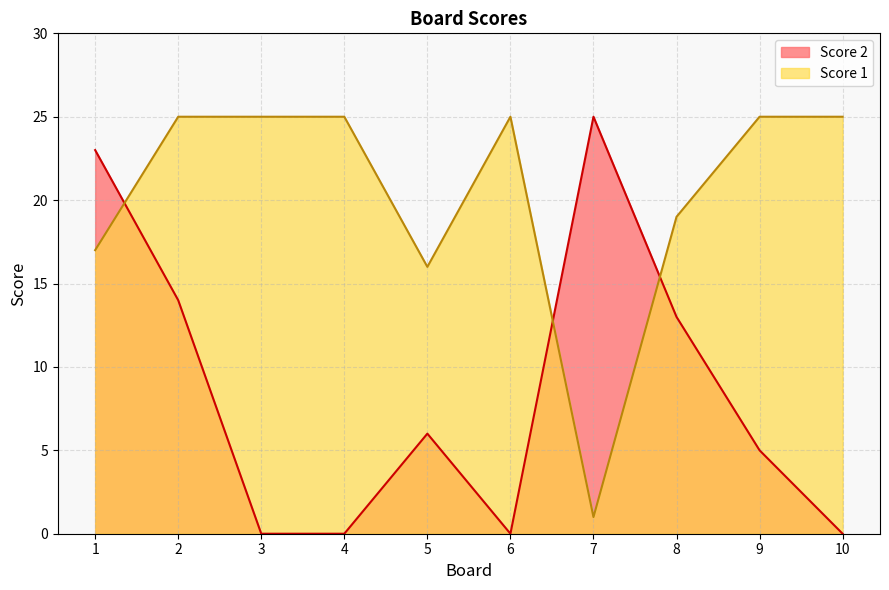

What is the highest value of the Score 2 series?

25